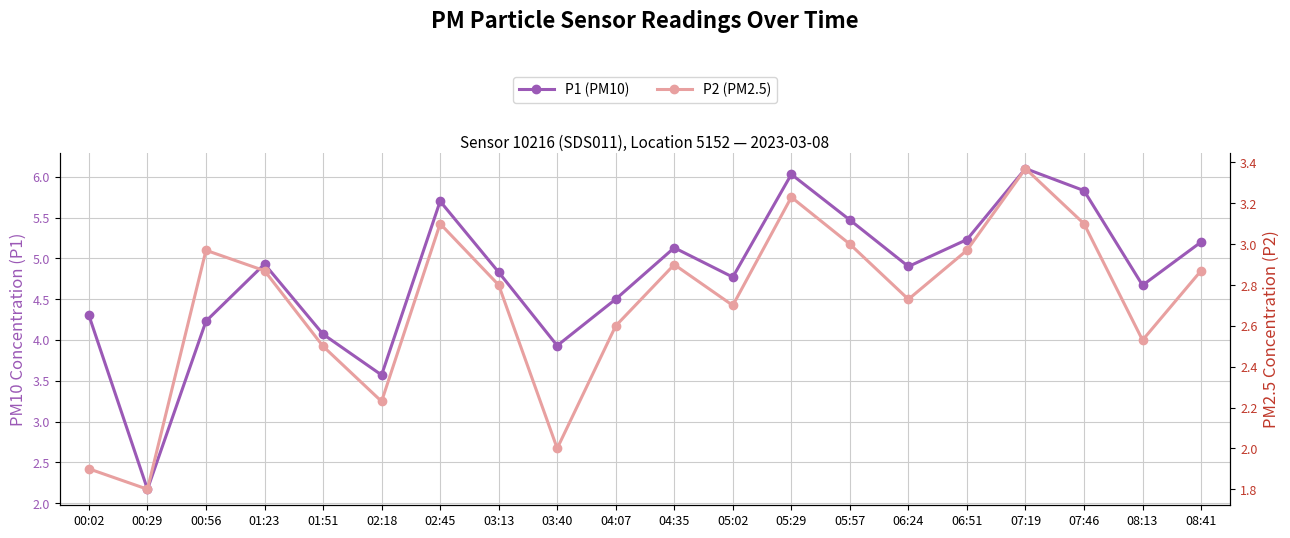

What is the label of the 5th point from the left?

01:51